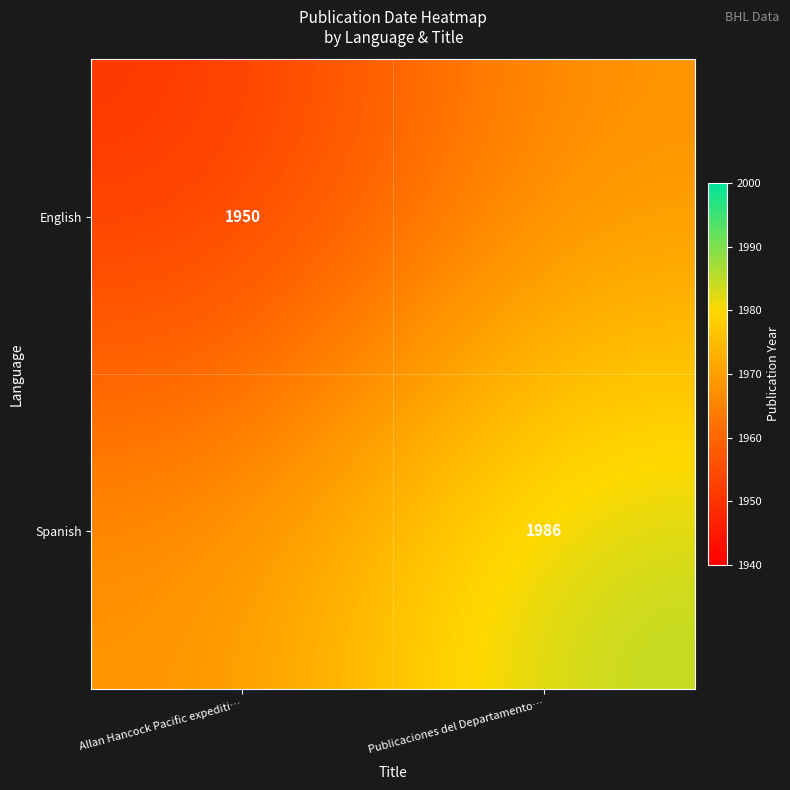

At which category is the sum across all series the highest?

Publicaciones del Departamento…